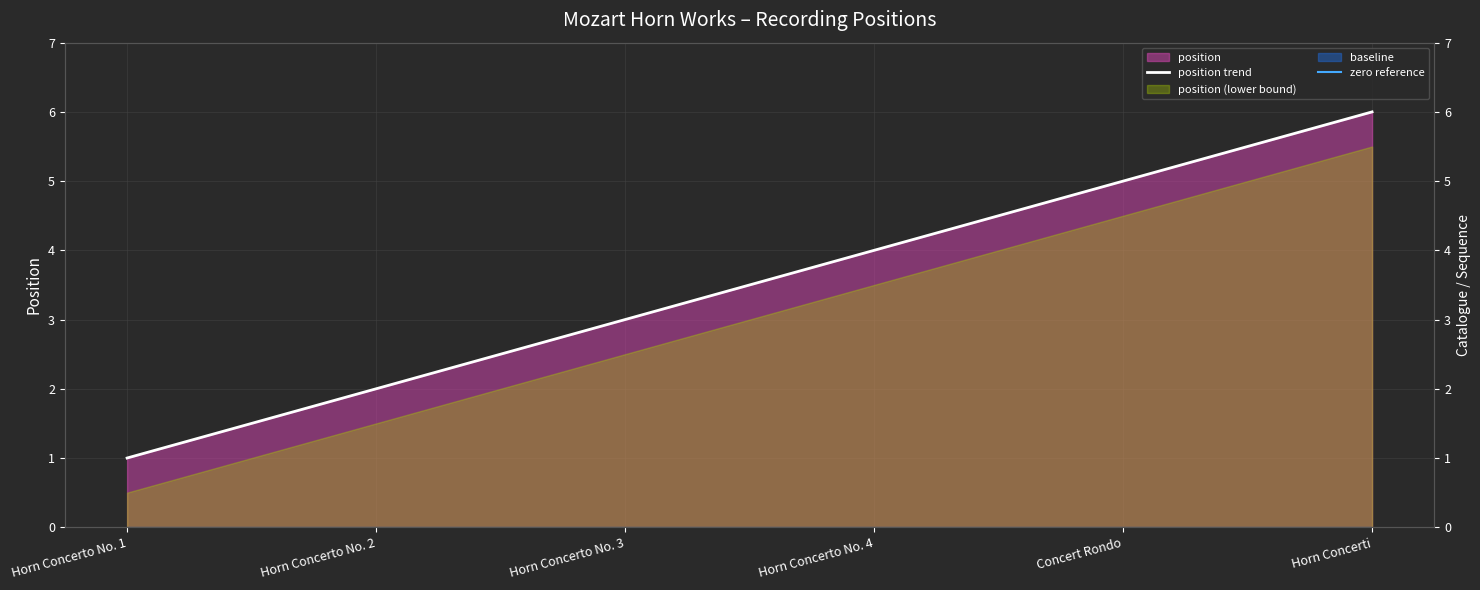

True or false: zero reference and position trend intersect in this chart.

False